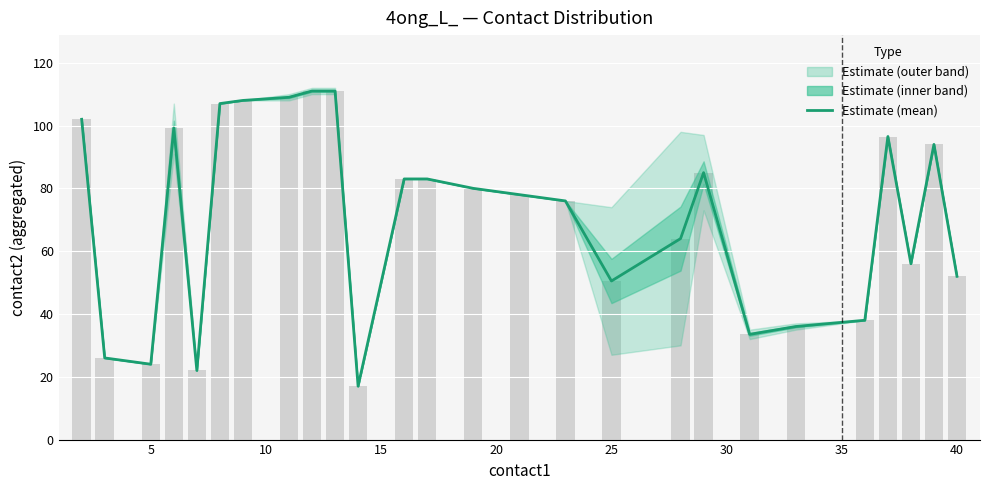

Does the chart contain any negative values?

No